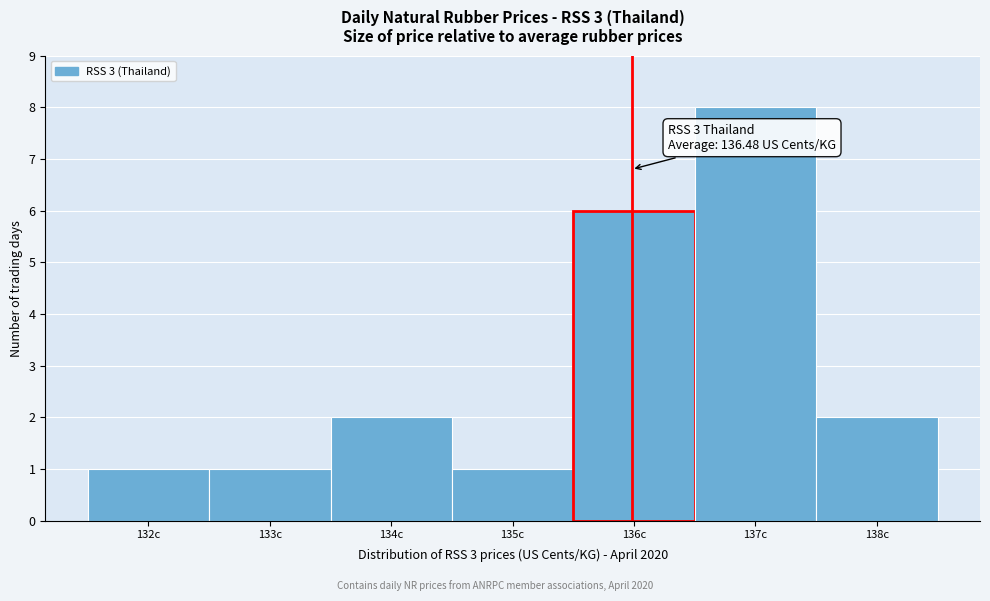

Reading left to right, transcribe all the data shown in this chart.

1	1	2	1	6	8	2